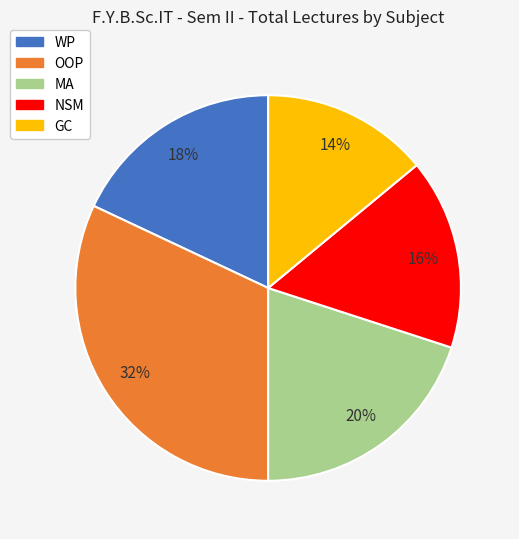

What is the largest slice in the pie chart?

OOP